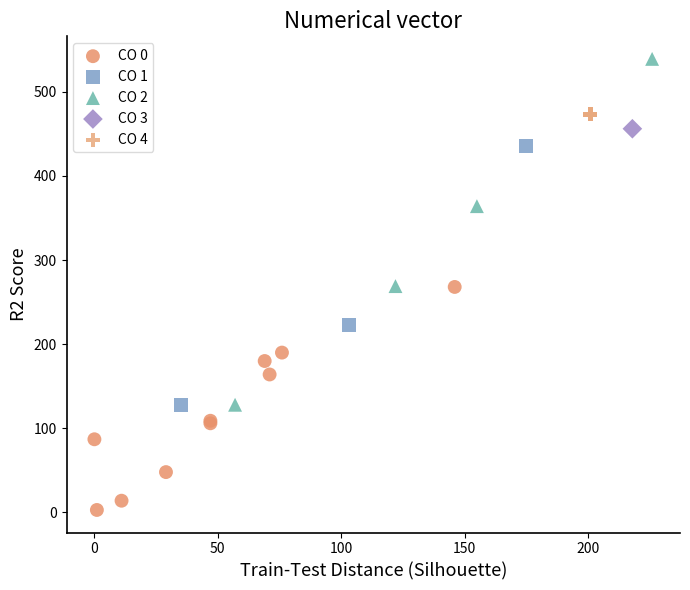

What are all the series names shown in the legend?

CO 0, CO 1, CO 2, CO 3, CO 4